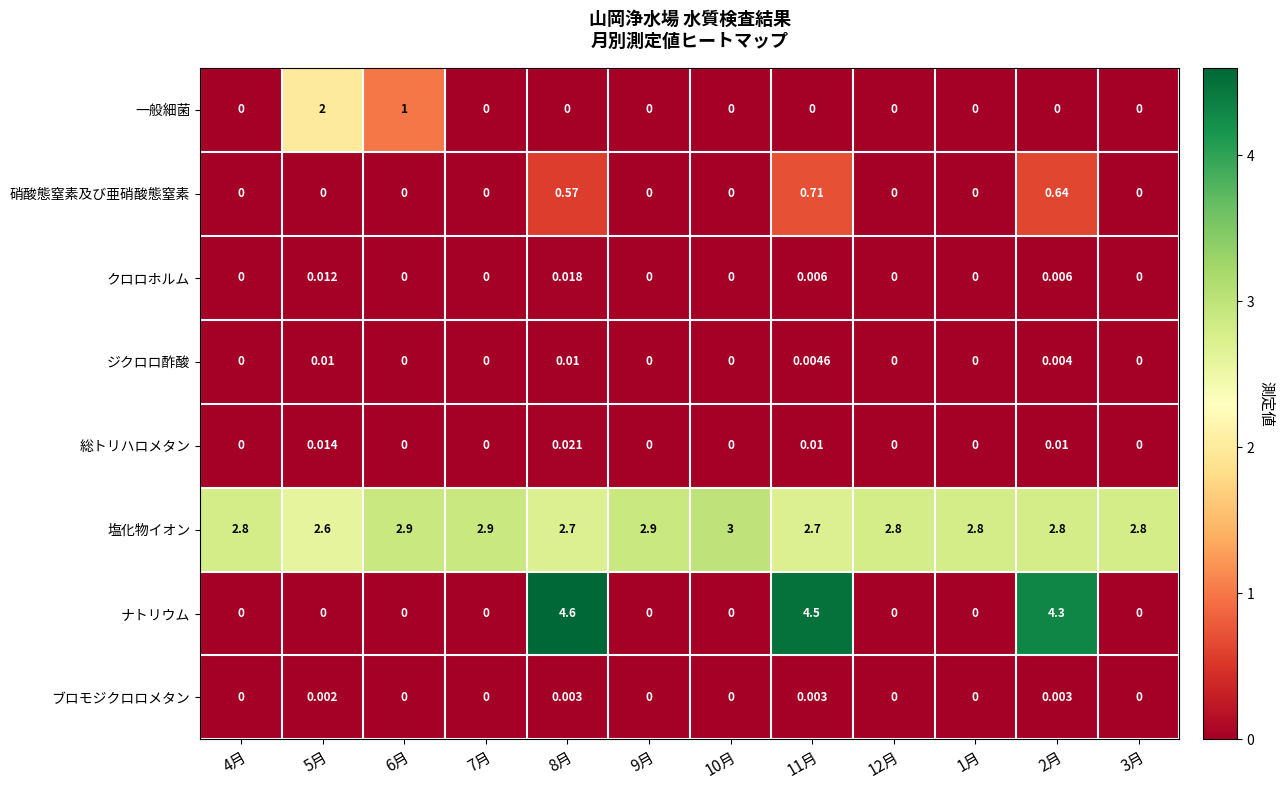

Which series has the largest total across all categories?

塩化物イオン